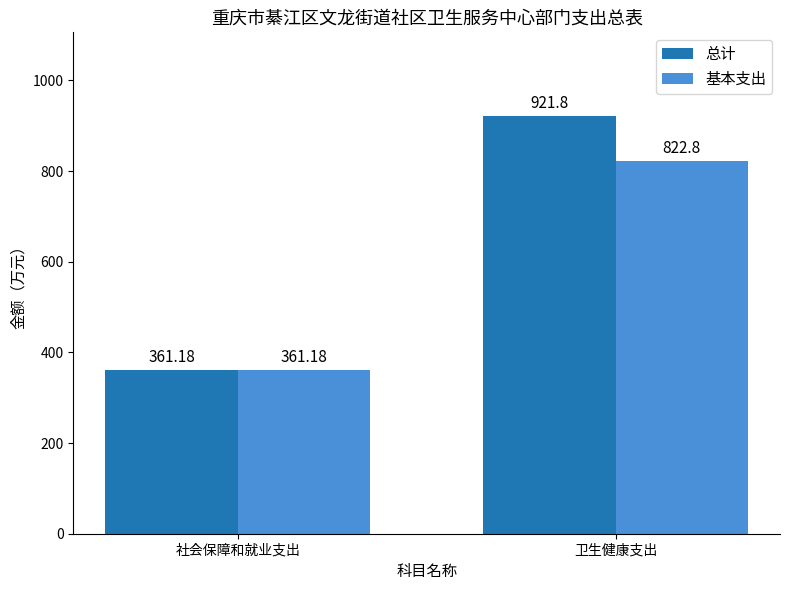

Reading left to right, list all the values displayed in this chart.

总计: 社会保障和就业支出=361.2	卫生健康支出=921.8
基本支出: 社会保障和就业支出=361.2	卫生健康支出=822.8